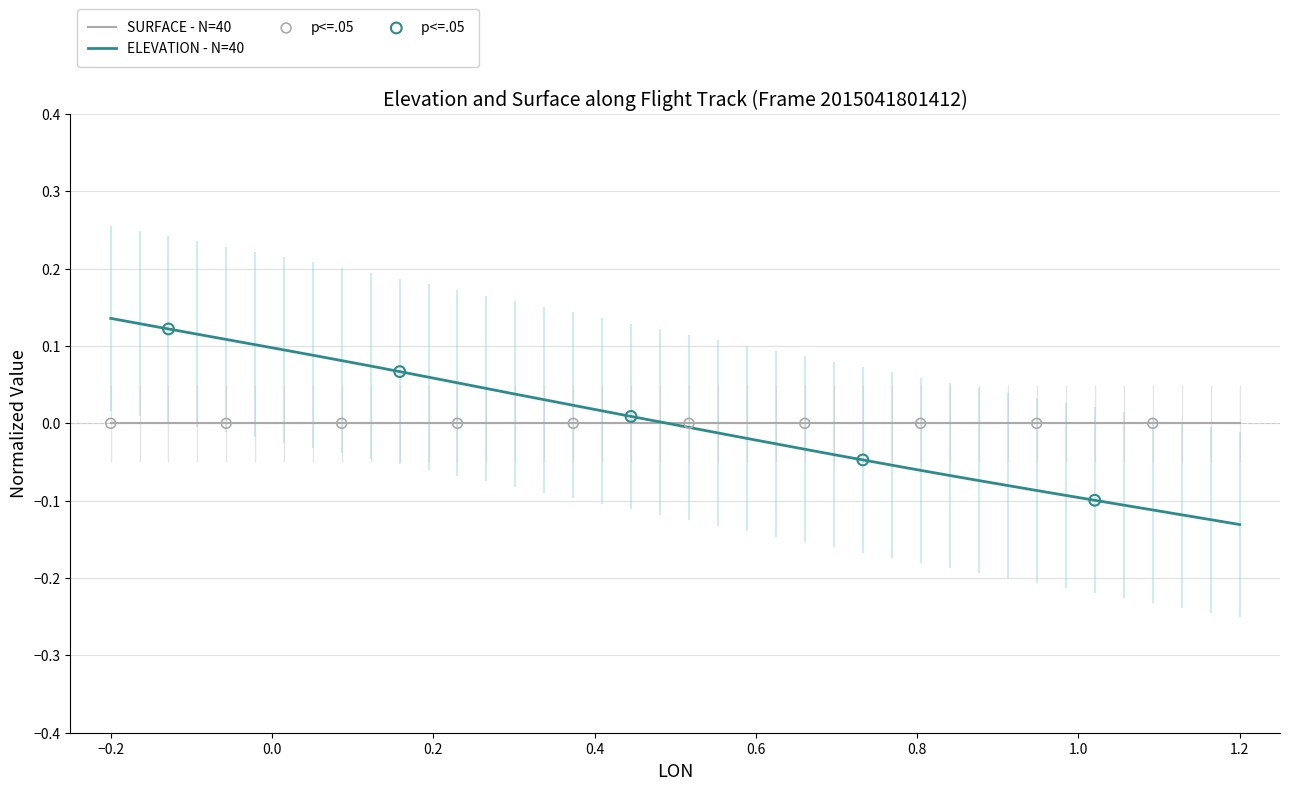

Is it true that SURFACE - N=40 equals 0.0 at 1.2?

True